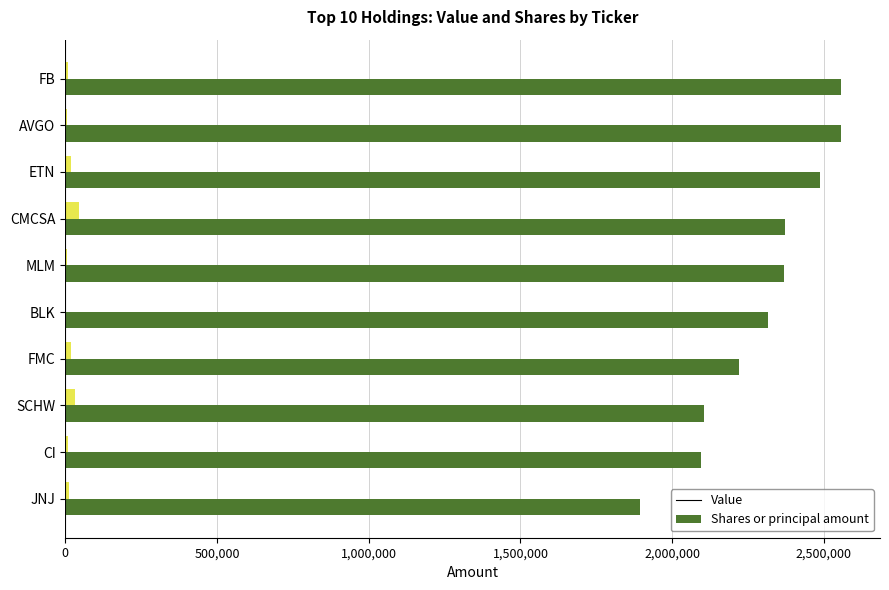

What is the sum of all Shares or principal amount values?

158713